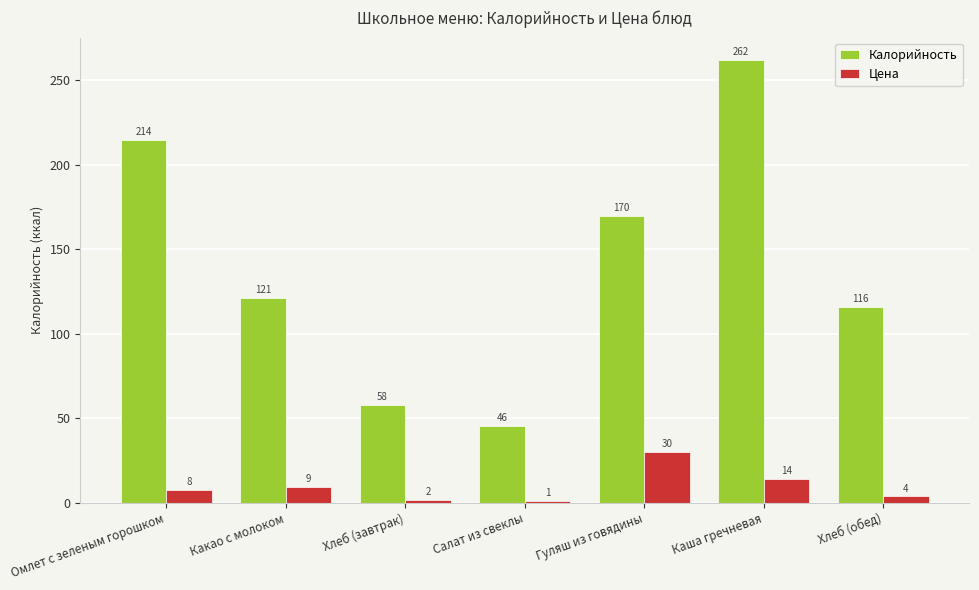

Which series changed the most between Хлеб (завтрак) and Каша гречневая?

Калорийность